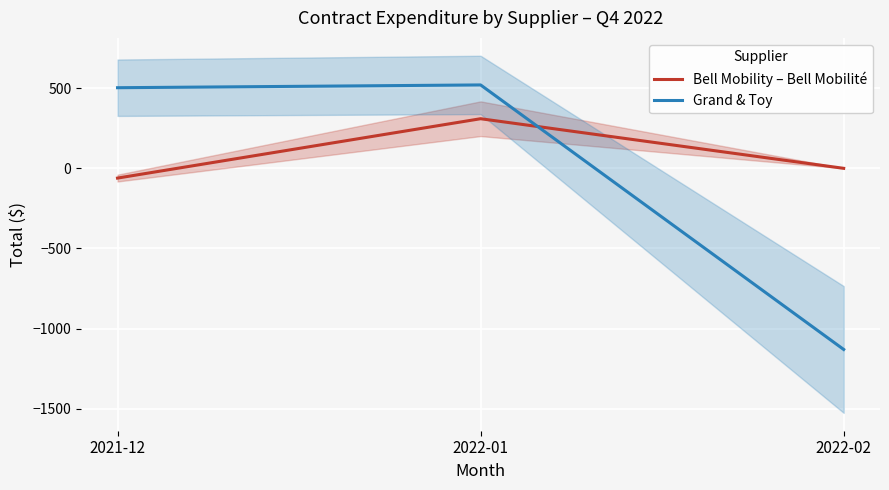

Rank the series by their average value, from lowest to highest.

Grand & Toy, Bell Mobility – Bell Mobilité